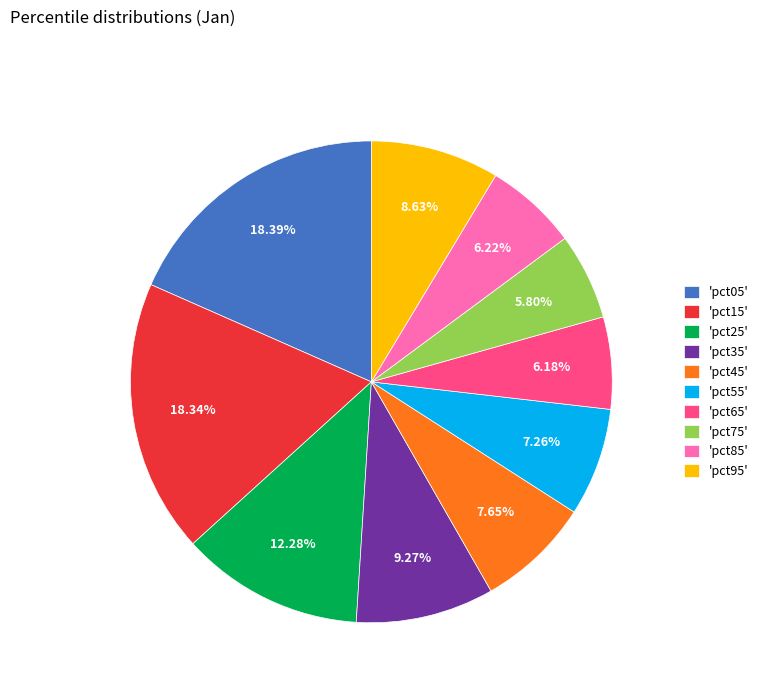

Is there a majority slice in this chart?

No